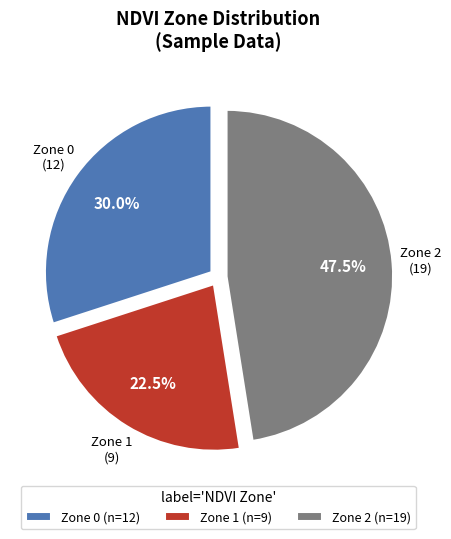

Which slice is the largest?

Zone 2